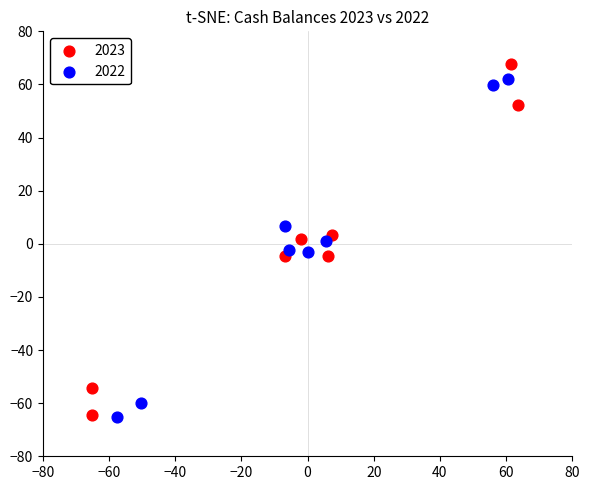

Which series reaches the maximum Y coordinate?

2023